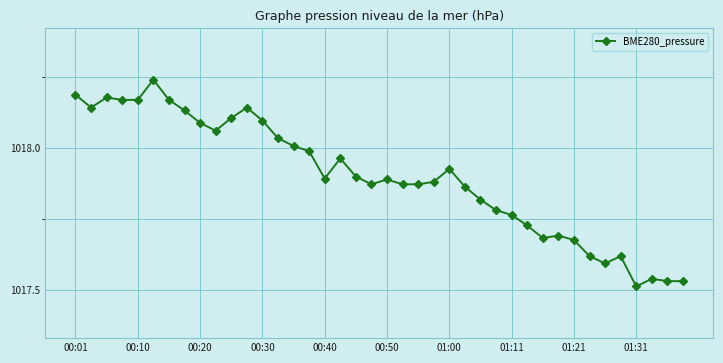

True or false: the data has more than 0 interior local peaks.

True